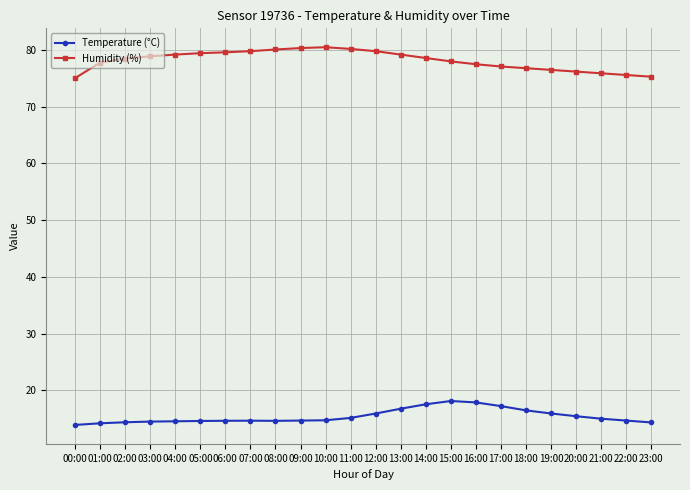

Which series has the largest total across all categories?

Humidity (%)